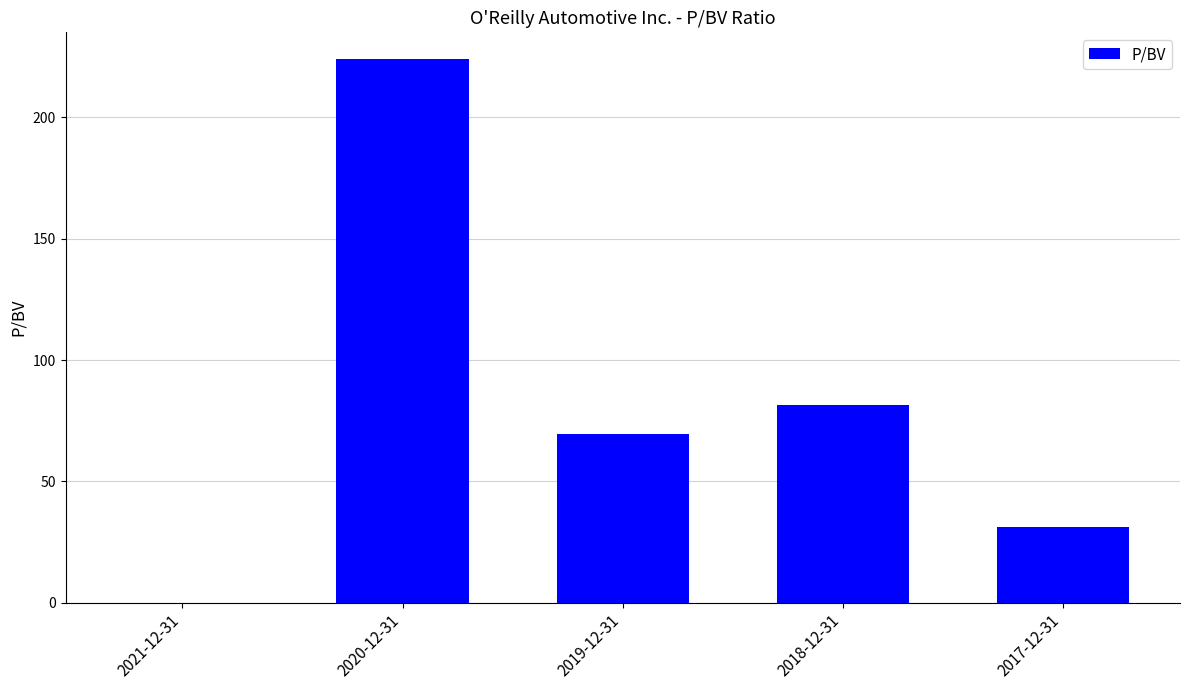

How many values are above zero?

4